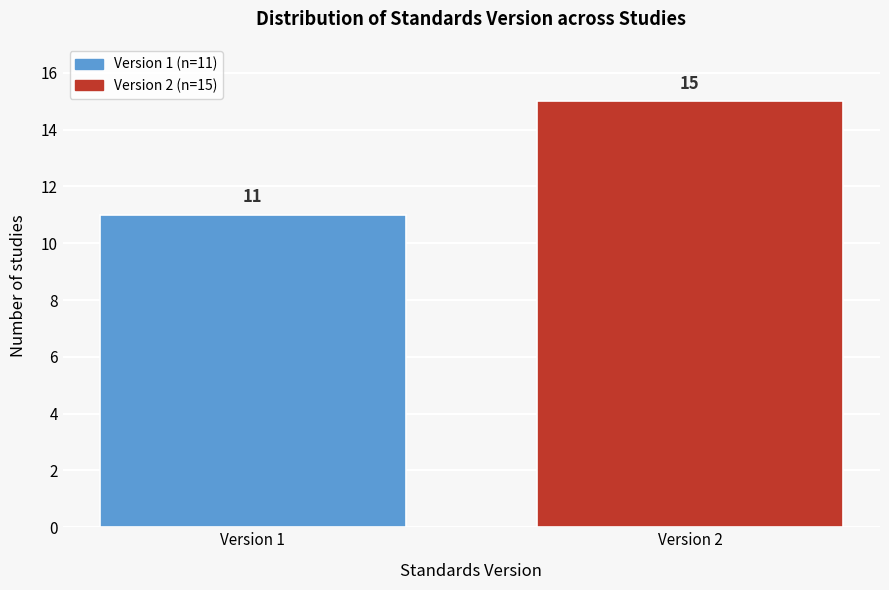

Reading left to right, what are all the values shown in this chart?

11	15